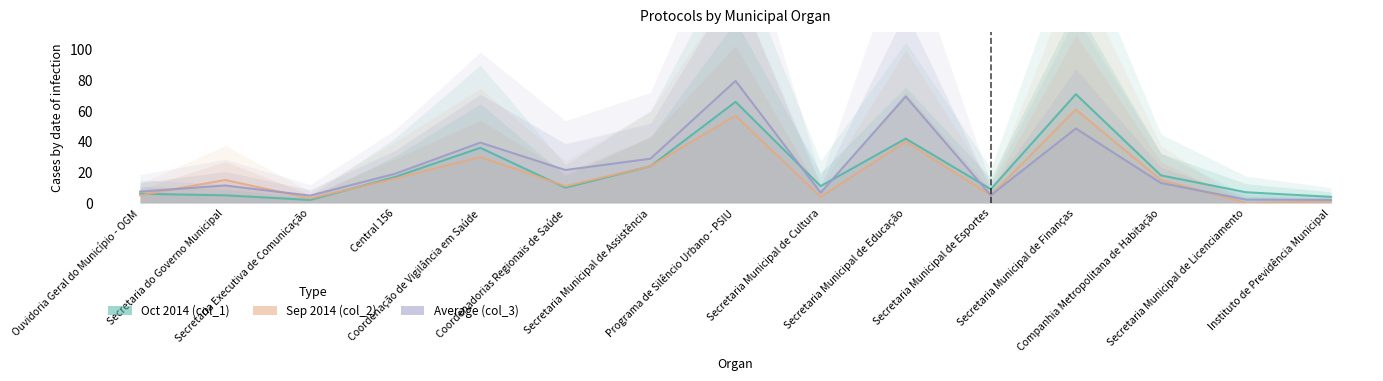

At which label does Average (col_3) first exceed 13?

Central 156